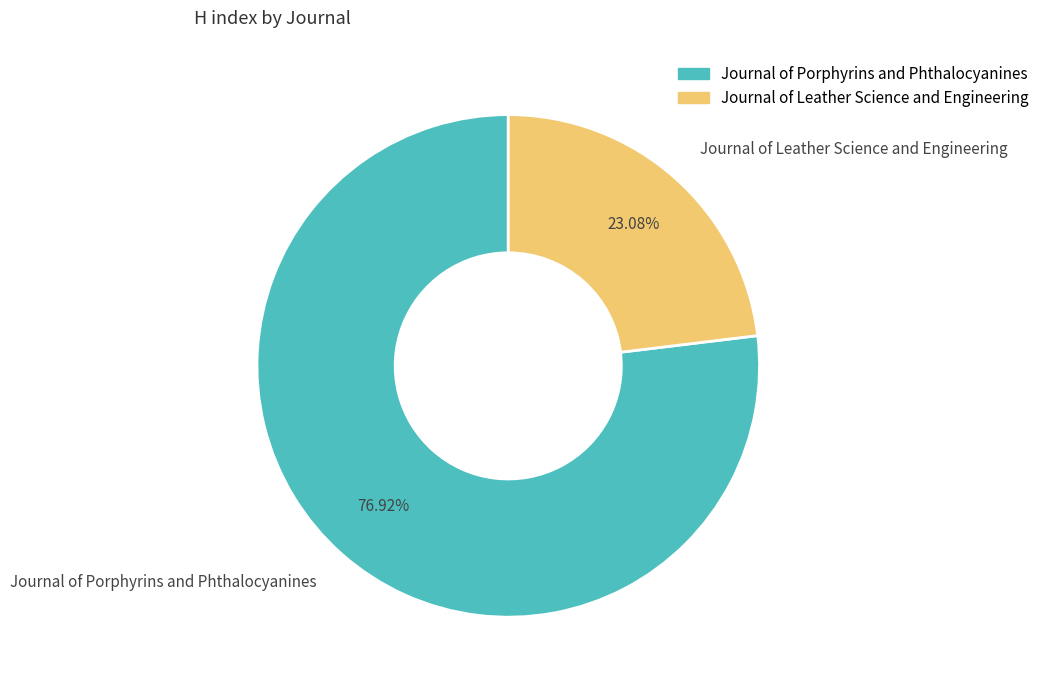

Which slice represents more than half of the pie?

Journal of Porphyrins and Phthalocyanines